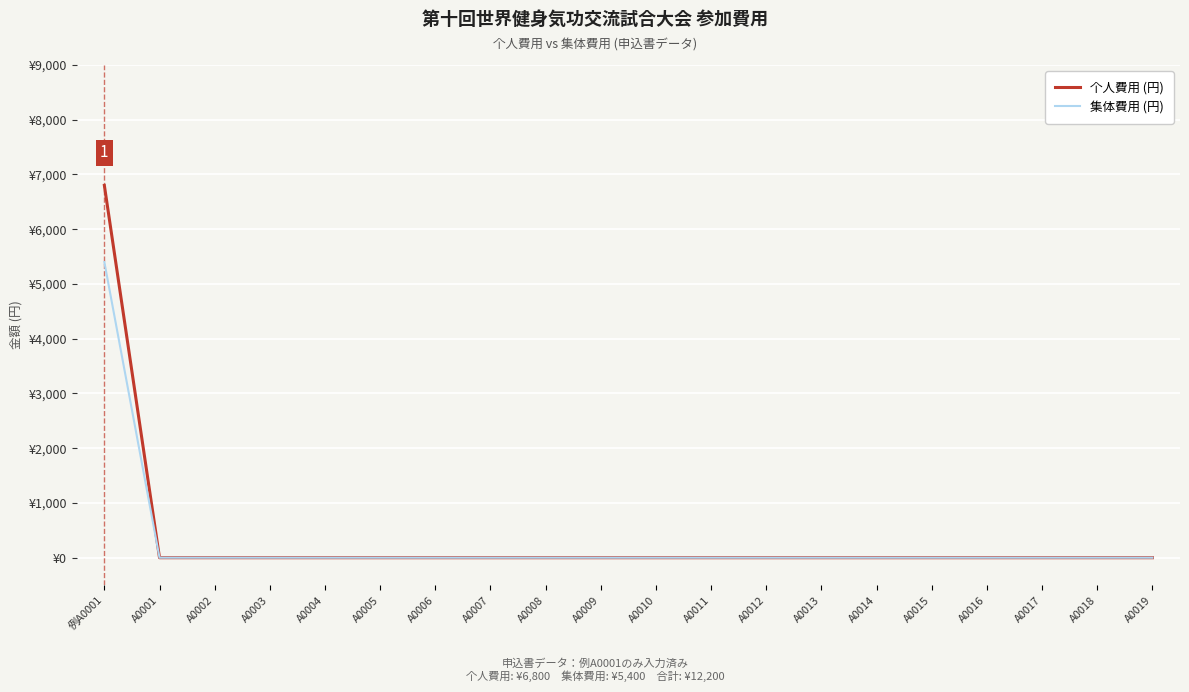

True or false: 集体費用 (円) and 个人費用 (円) cross at least once.

False